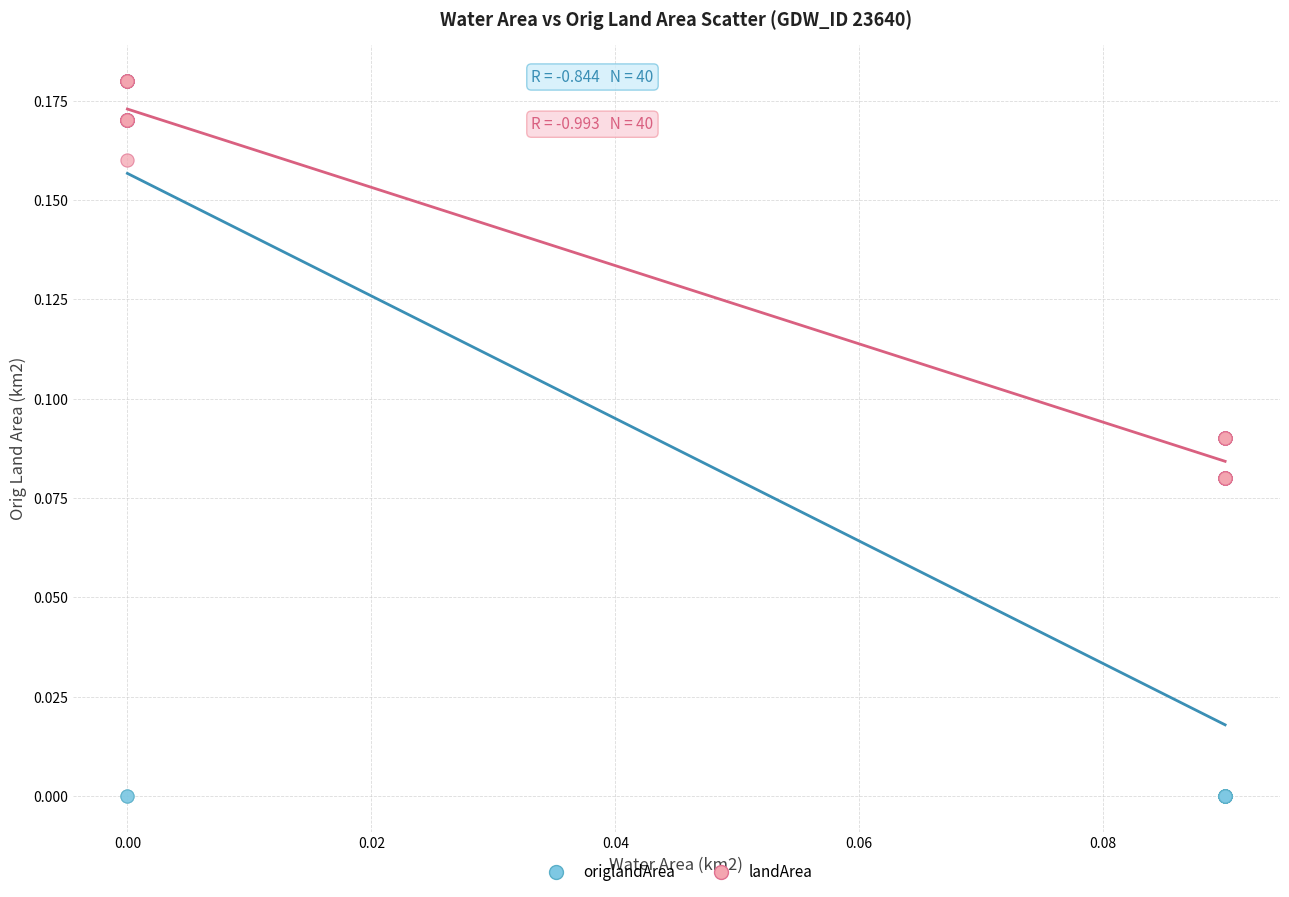

Which series contains the lowest Y value?

origlandArea